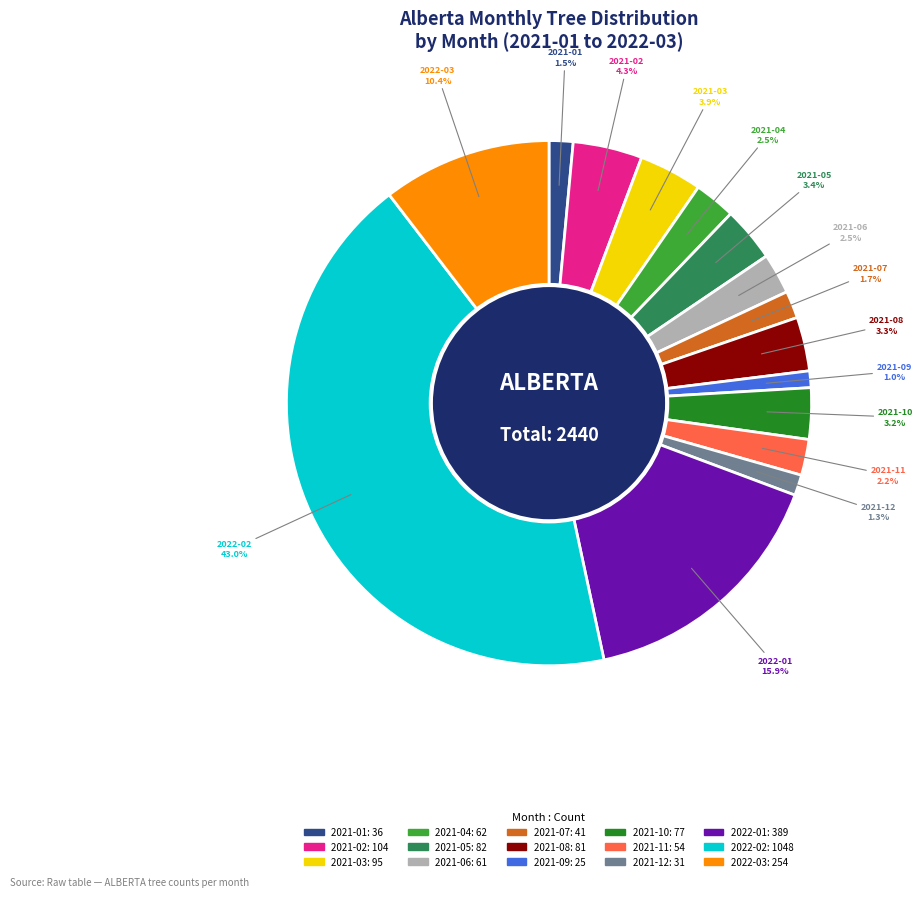

What percentage is the 2021-02 slice, to the nearest percent?

4%